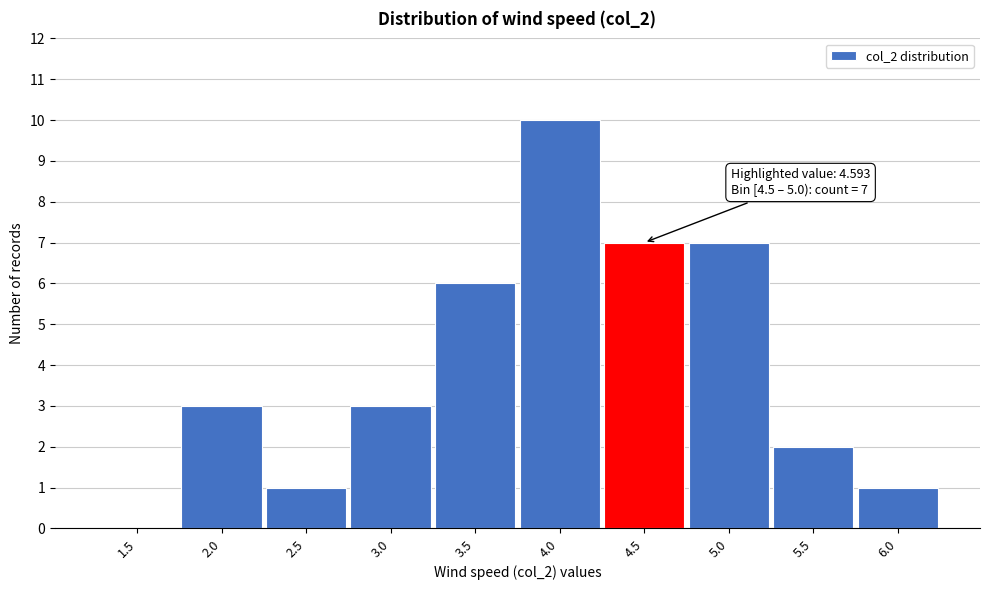

Reading left to right, list all the values displayed in this chart.

1.5=0	2.0=3	2.5=1	3.0=3	3.5=6	4.0=10	4.5=7	5.0=7	5.5=2	6.0=1